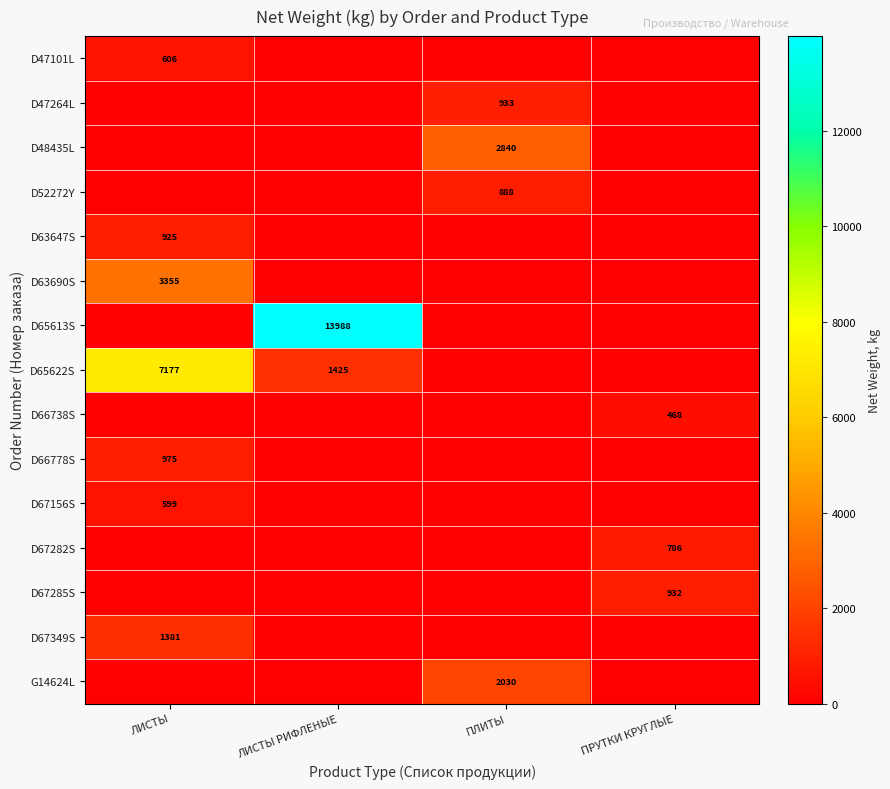

The value of D67156S at ЛИСТЫ is 405. True or false?

False